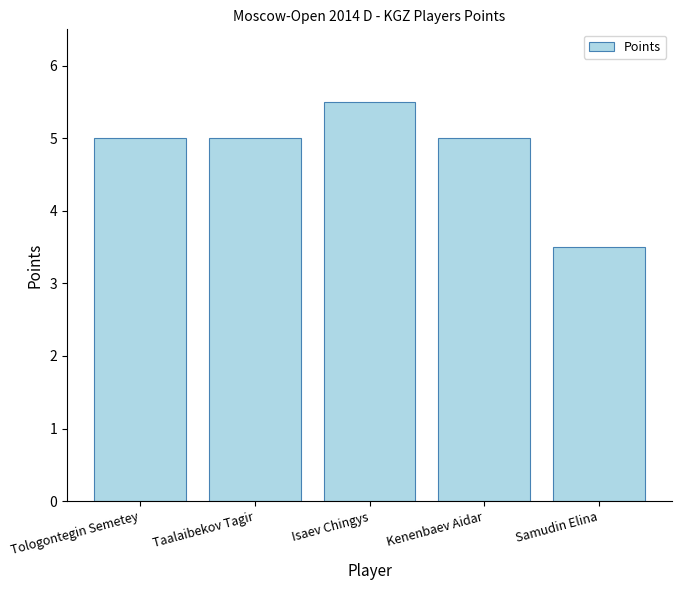

Approximately how many times larger is the value at Isaev Chingys compared to Kenenbaev Aidar?

1.1